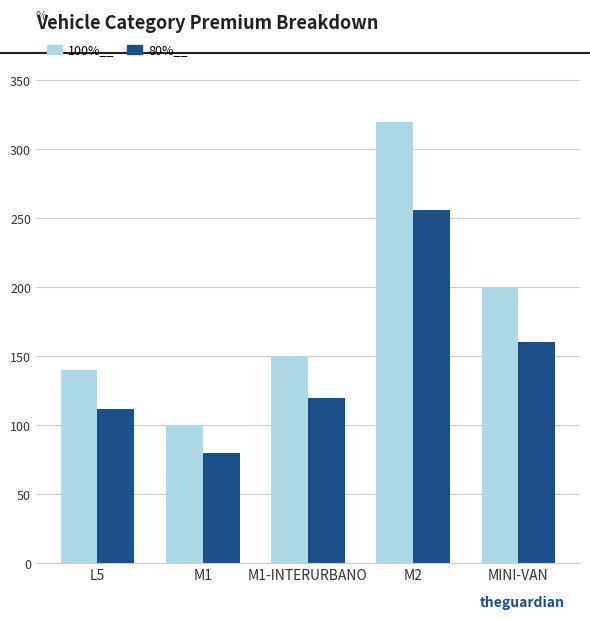

Is it true that 100%__ equals 33 at M1?

False